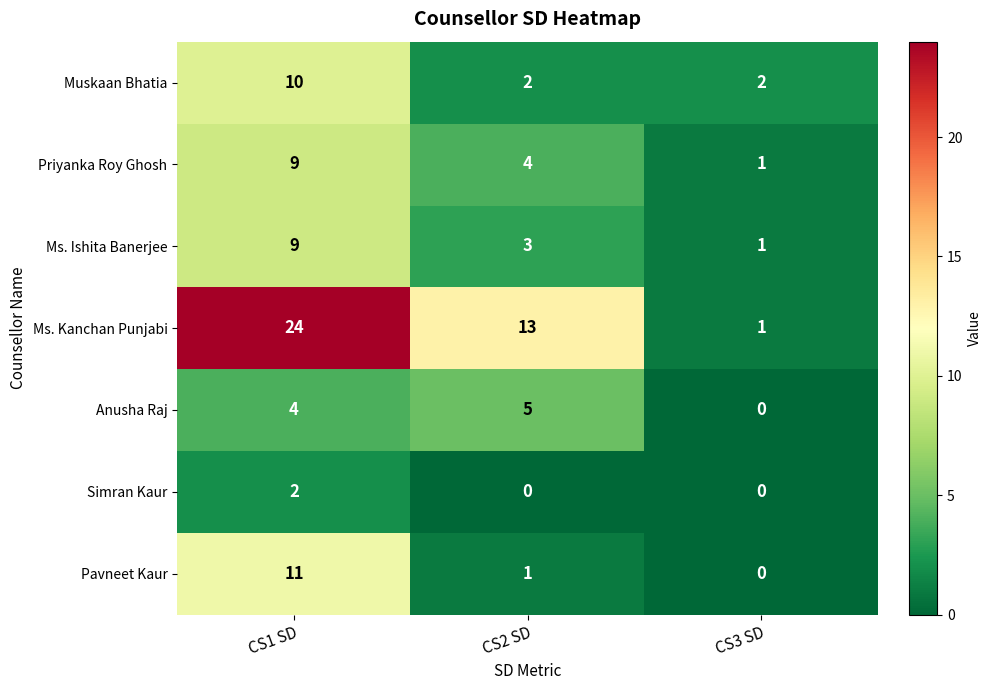

What is the difference between the highest and lowest values at CS3 SD?

2